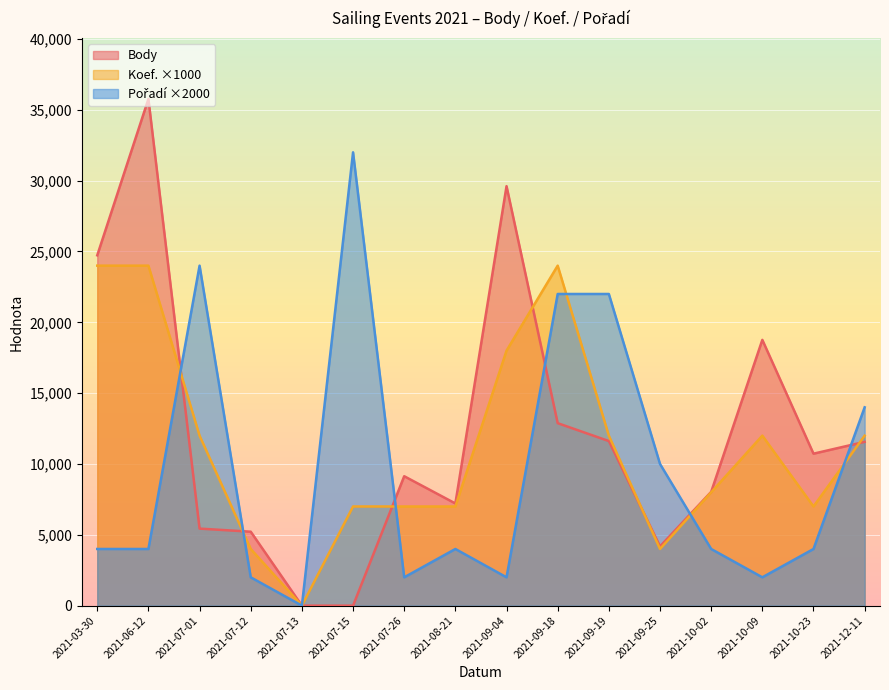

Is the value of Pořadí at 2021-07-12 greater than the value of Koef. at 2021-07-26?

No